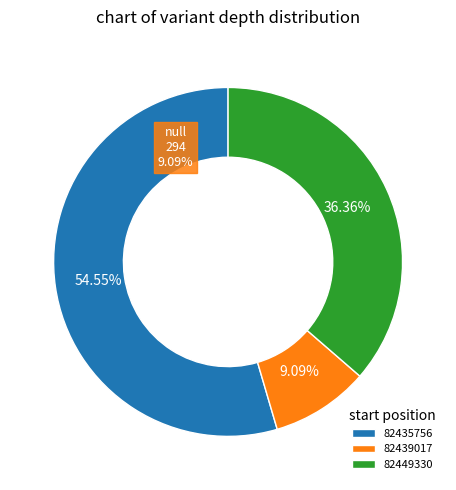

What percentage is the 82435756 slice, to the nearest percent?

55%